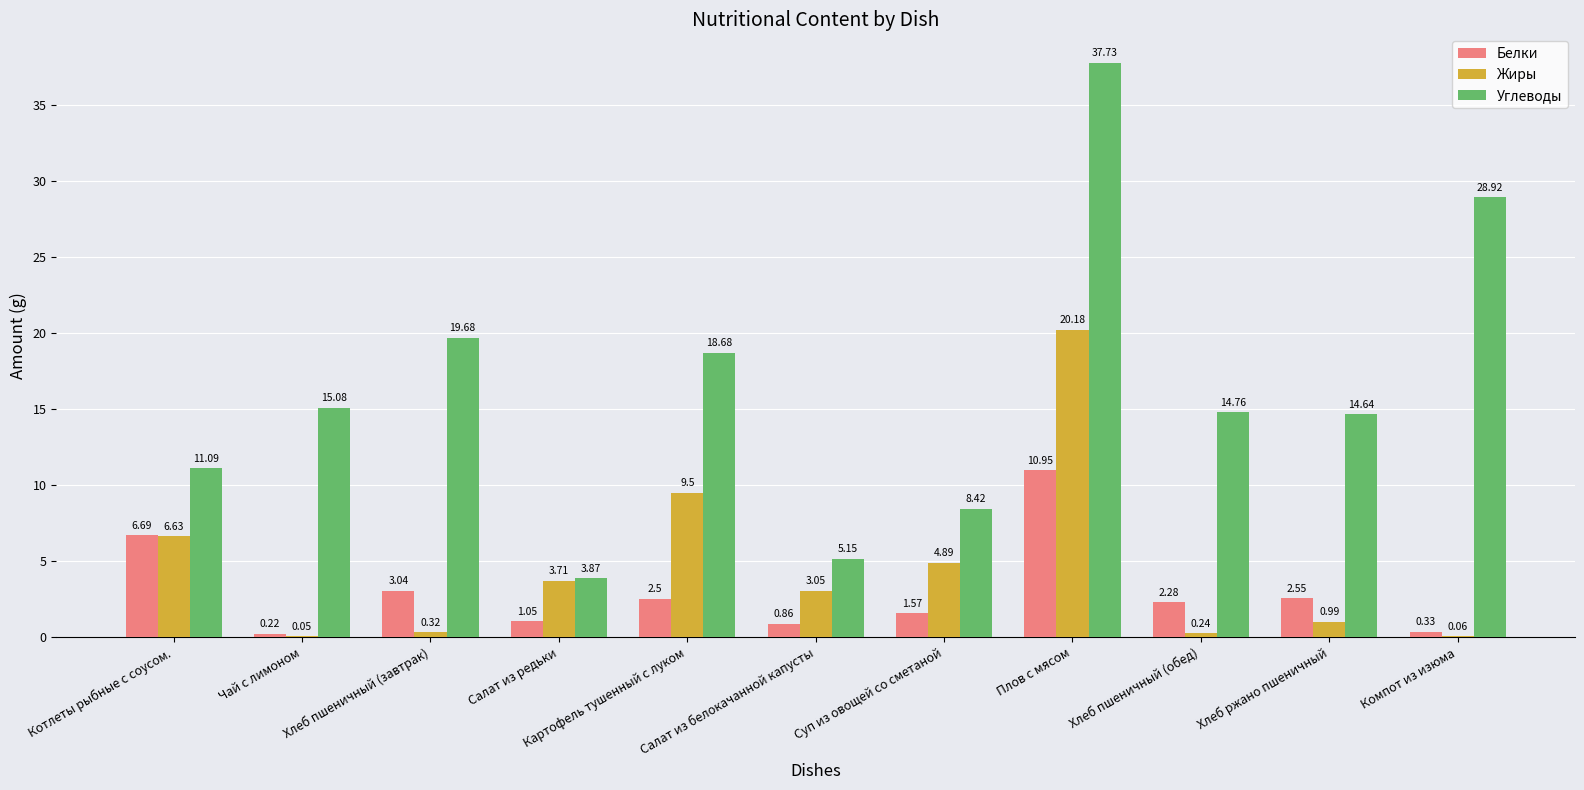

How many groups of bars are there?

11